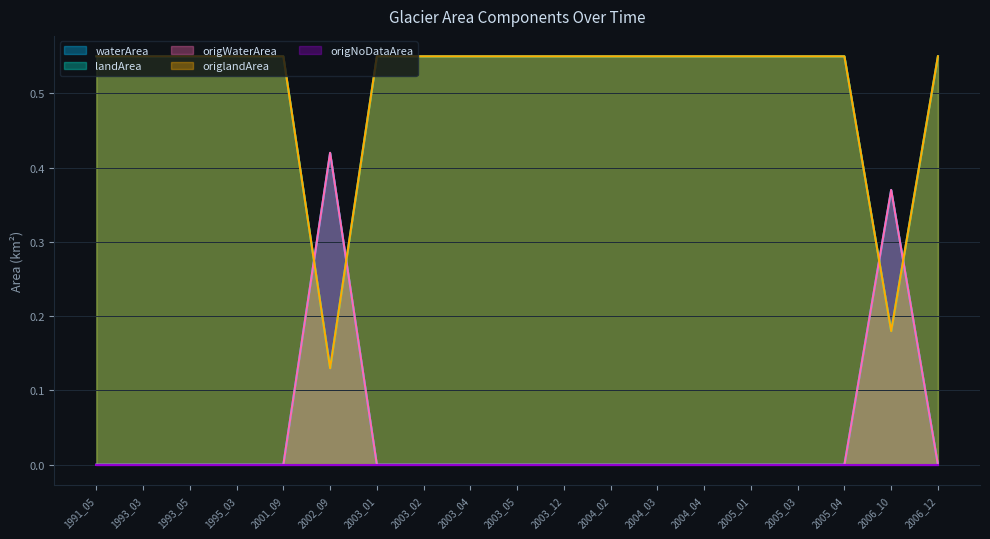

True or false: origlandArea has a value of 0.6 at 2003_02.

True